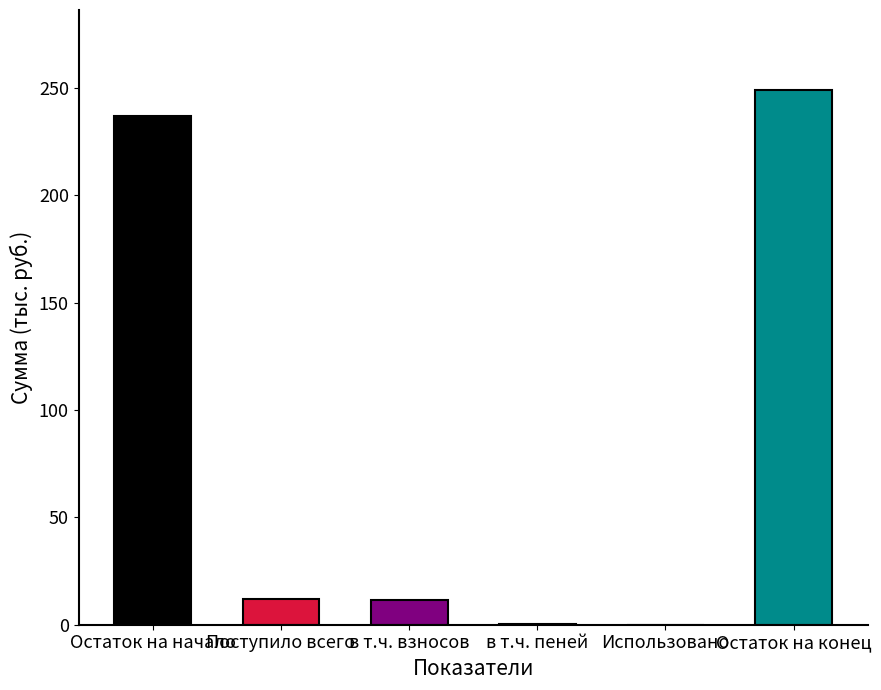

Does the chart contain stacked bars?

No